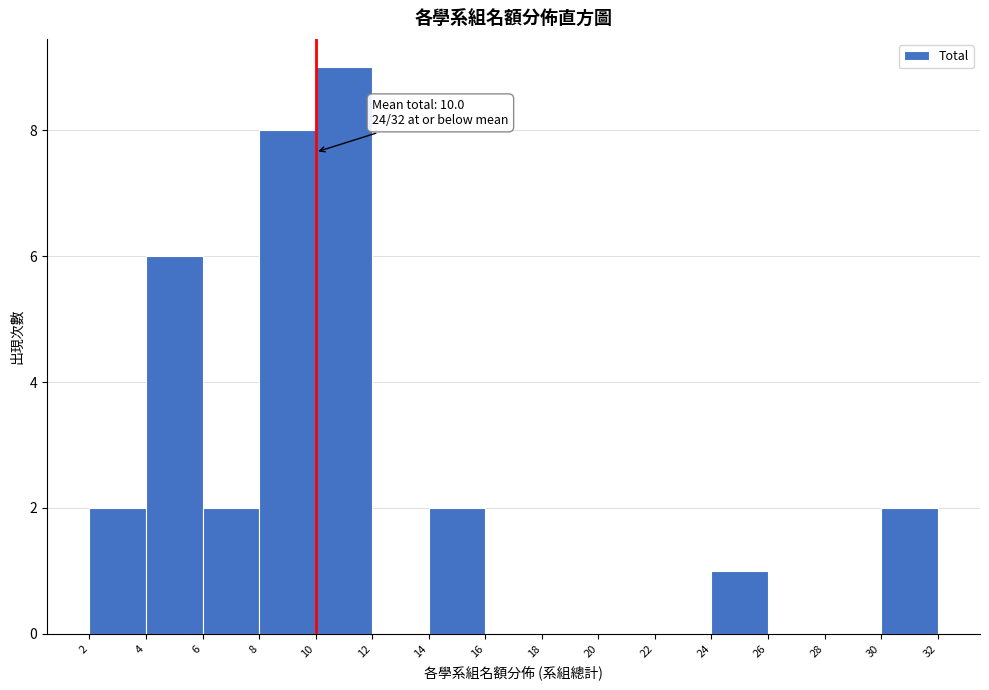

Which range on the x-axis has the tallest bar?

10 to 12